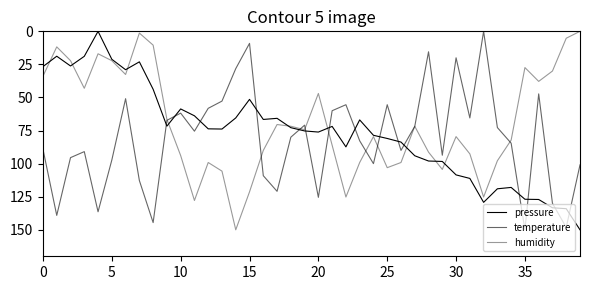

How many lines are shown in the chart?

3